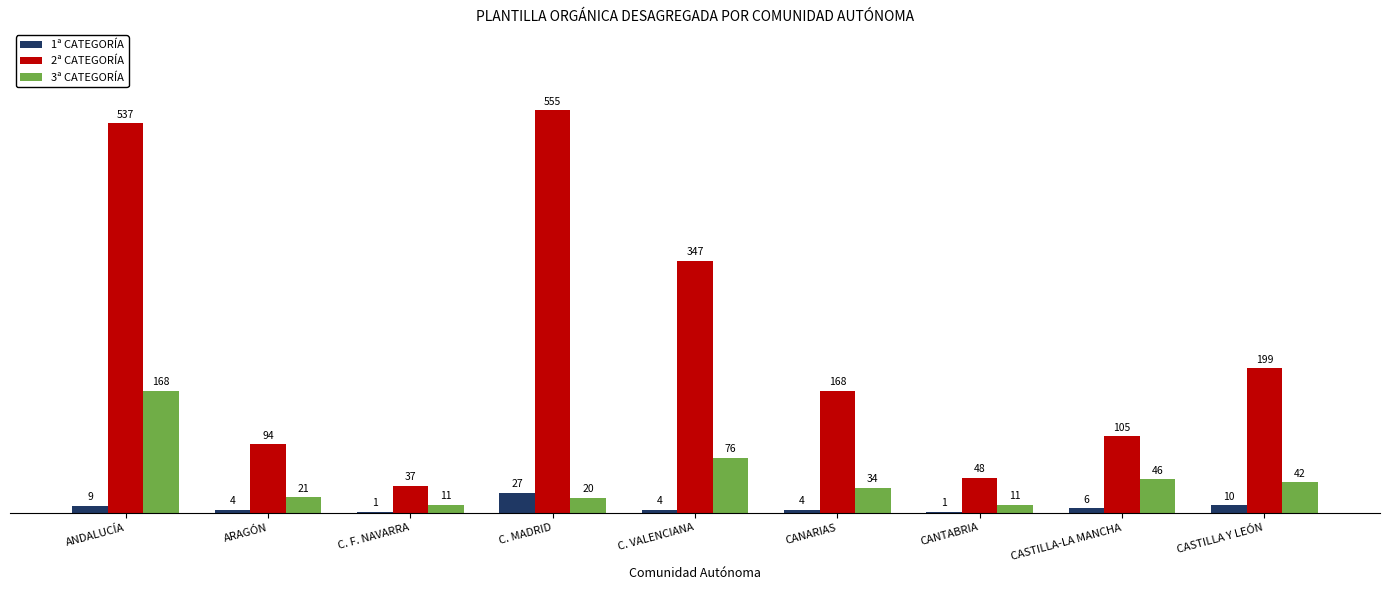

The value of 1ª CATEGORÍA at CASTILLA Y LEÓN is 10. True or false?

True